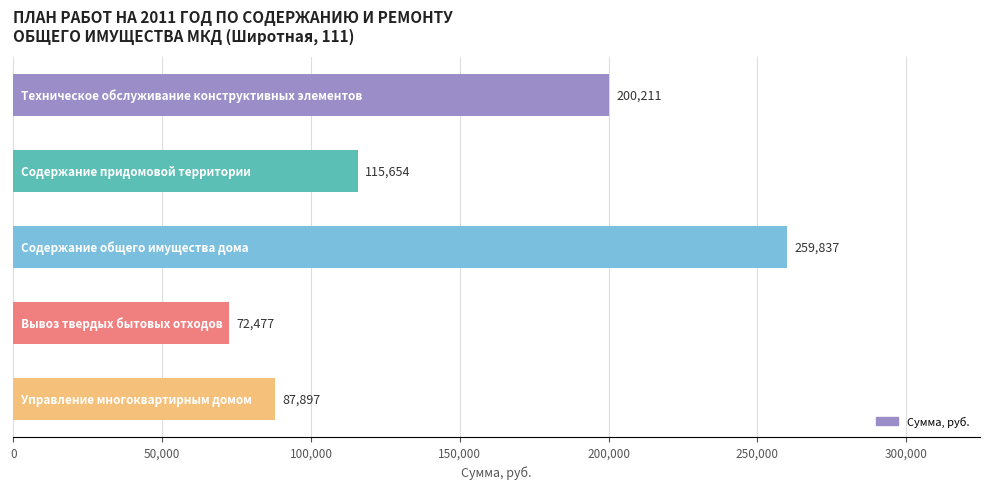

What is the average value?

147215.3